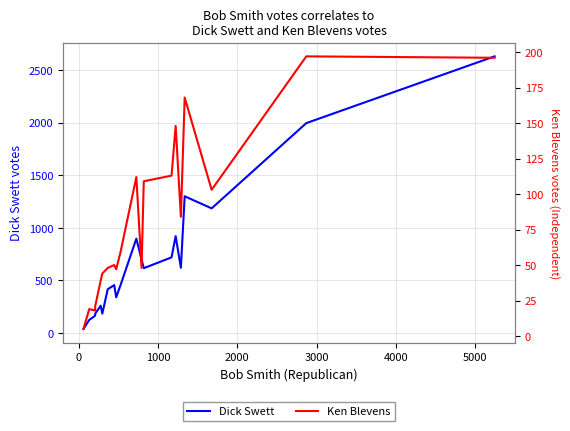

In Dick Swett, how many points are lower than both neighbors (excluding endpoints)?

5